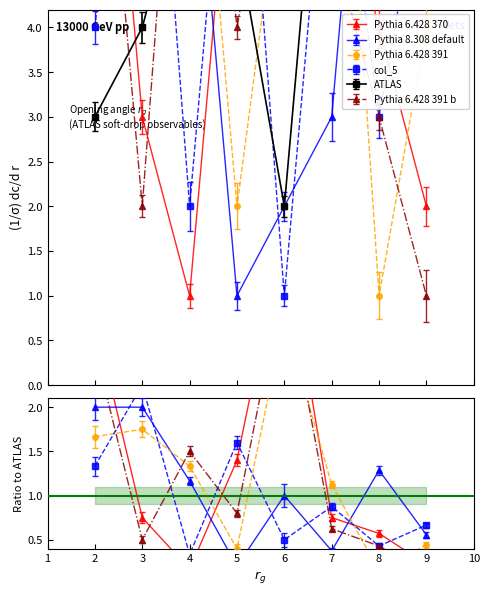

Rank the series at 7 from highest to lowest value.

col_4, col_7, col_5, col_2, col_8, col_3